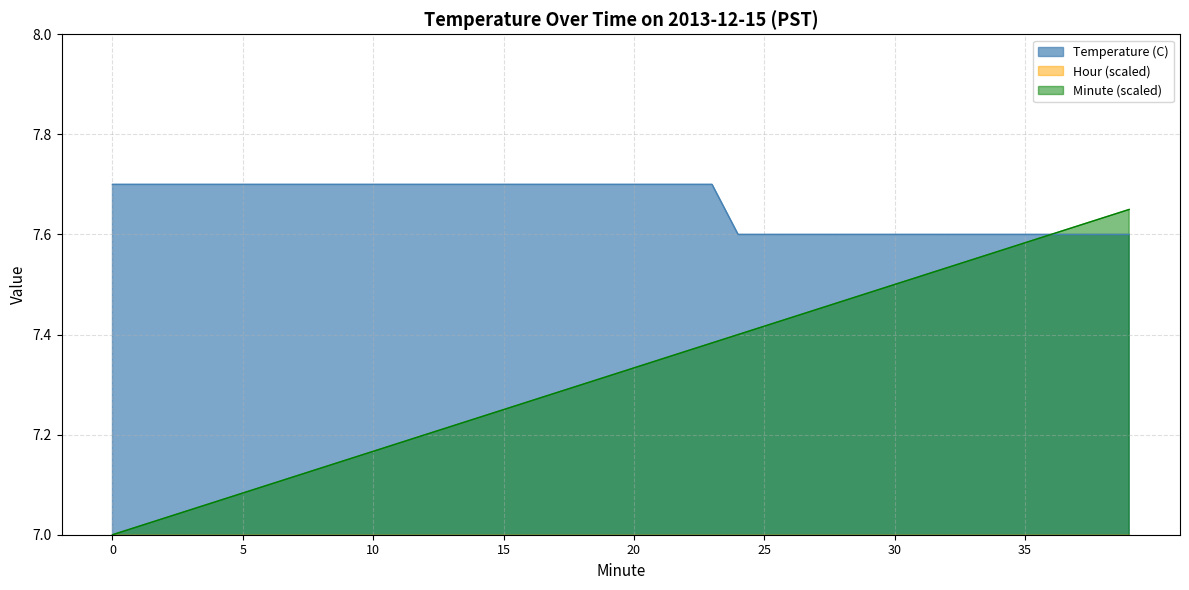

At which category is the sum across all series the highest?

39